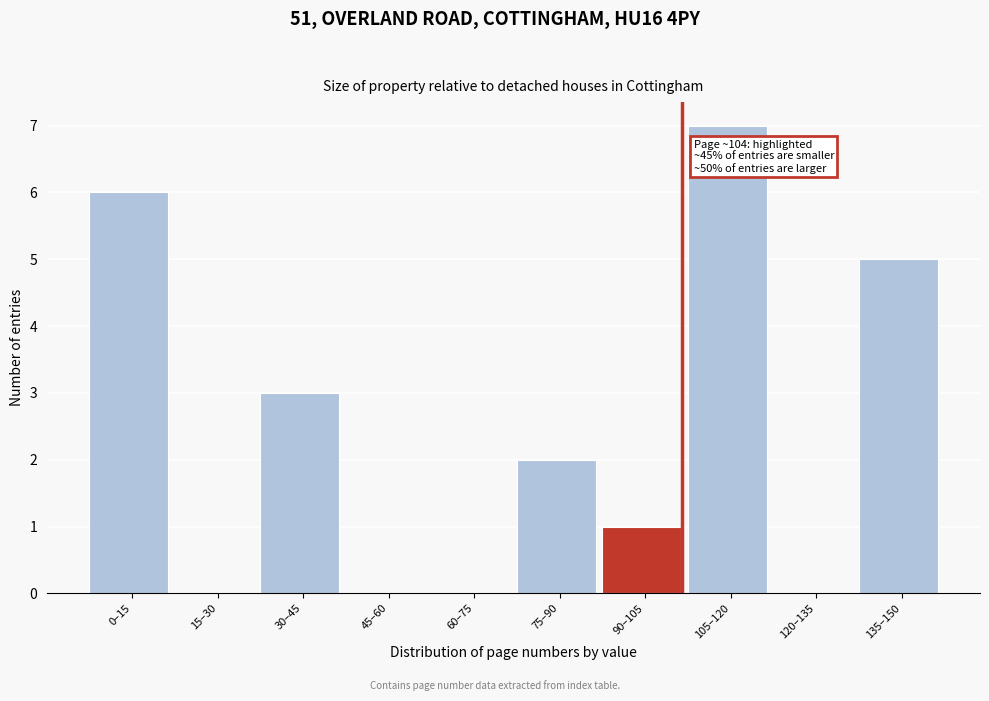

Reading right to left, extract all data points from this chart.

135–150=5	120–135=0	105–120=7	90–105=1	75–90=2	60–75=0	45–60=0	30–45=3	15–30=0	0–15=6